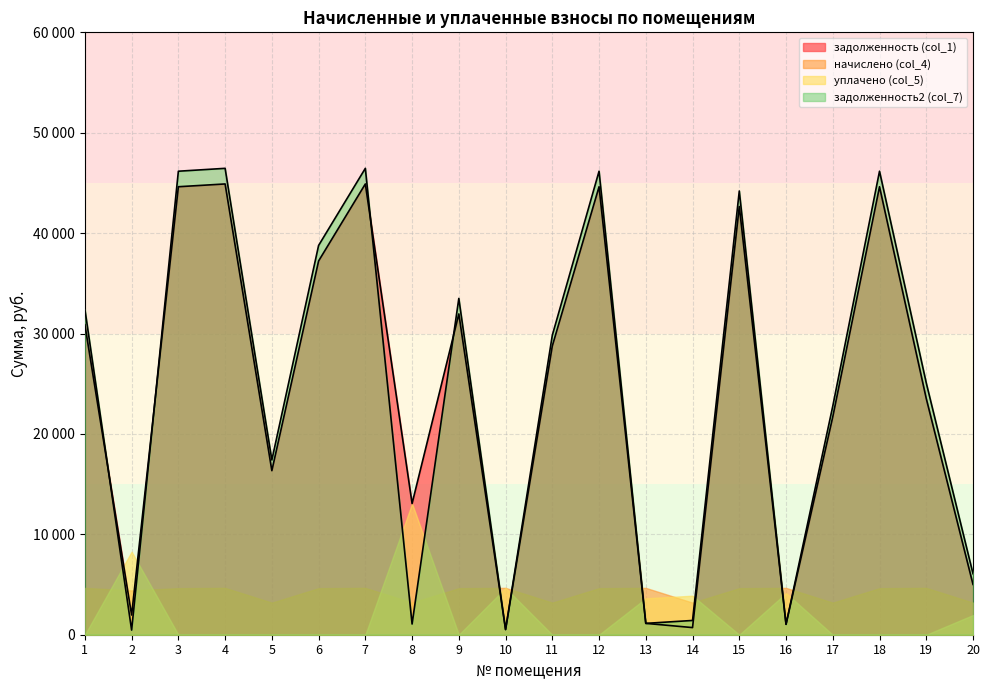

At which category does задолженность2 (col_7) reach its first local peak?

4